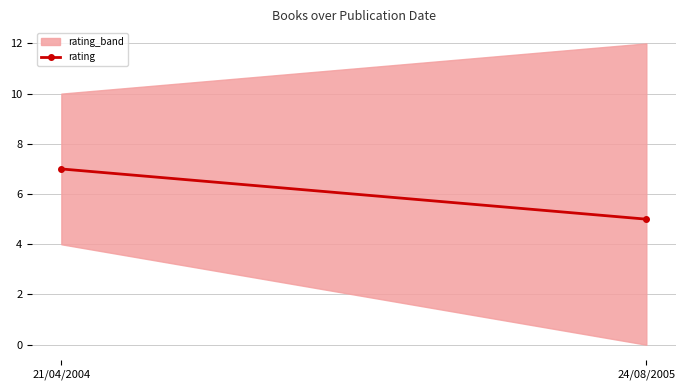

What is the label of the 1st point from the right?

24/08/2005